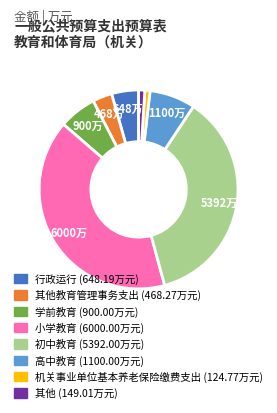

Does any single category account for the majority?

No